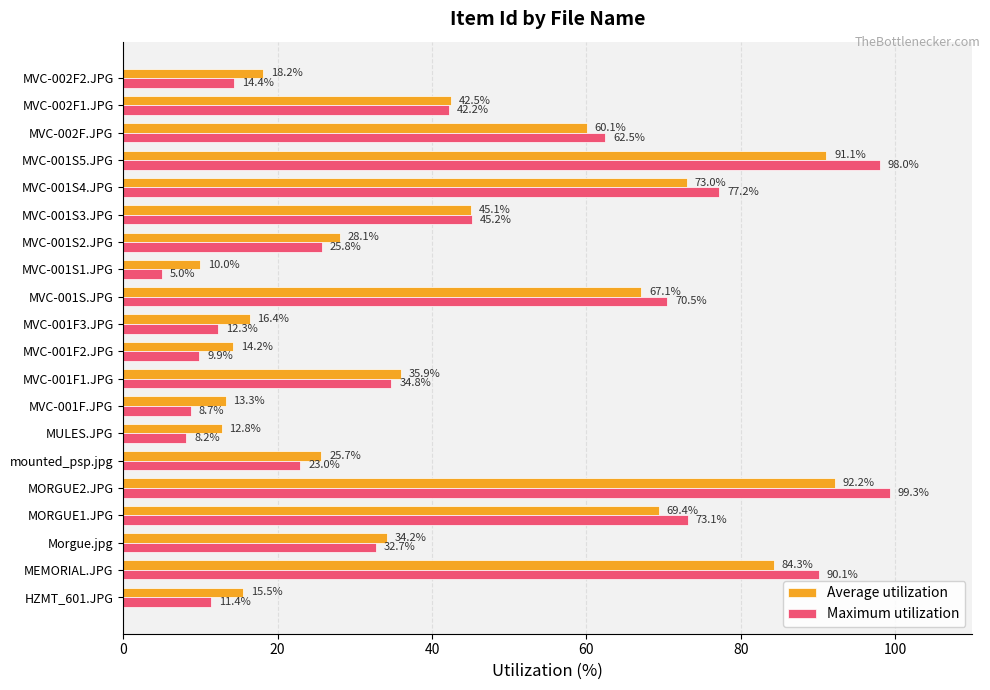

What is the average value of the Maximum utilization series?

42.2